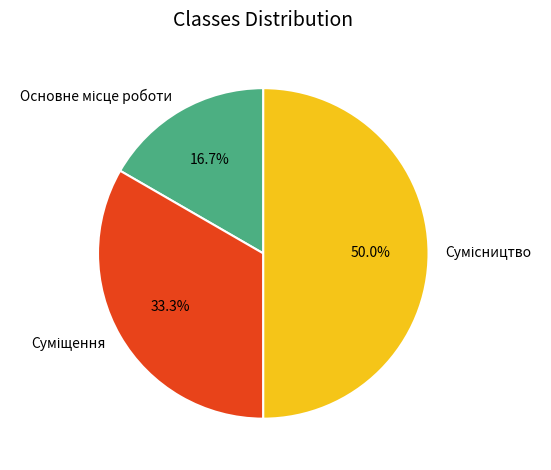

Which slice is the smallest?

Основне місце роботи